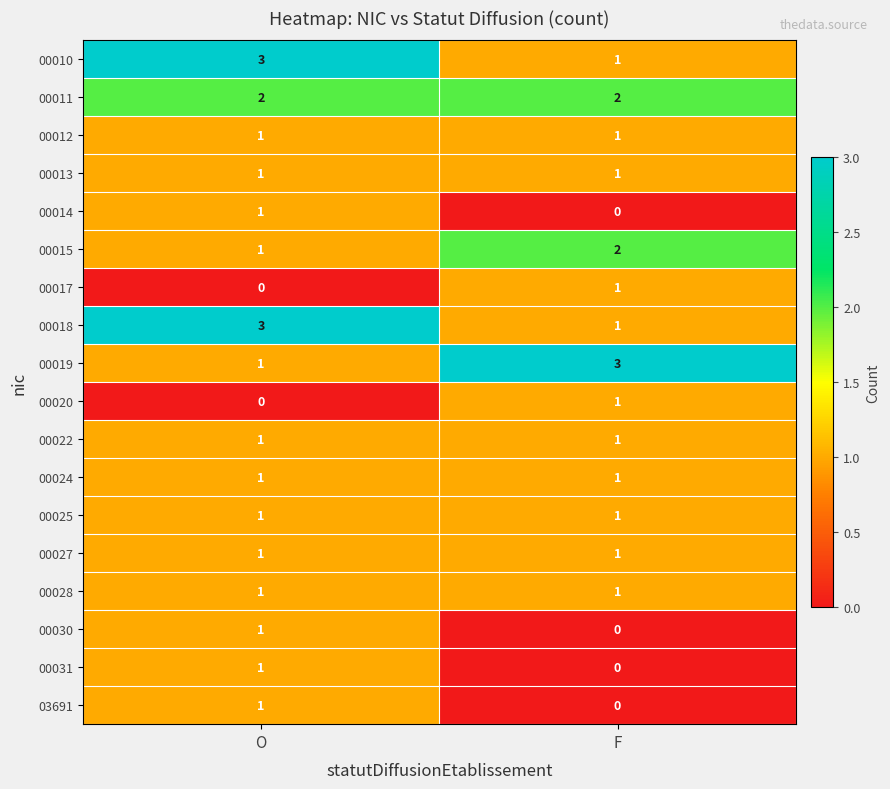

What is the total value across all series at F?

18